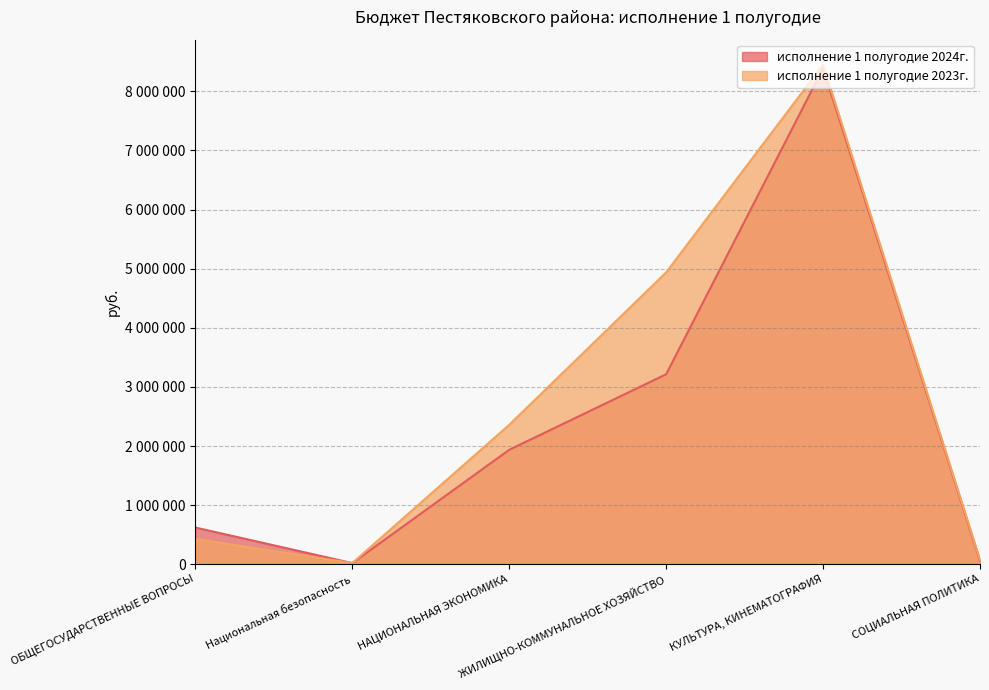

How many interior local valleys does the исполнение 1 полугодие 2024г. series have?

1